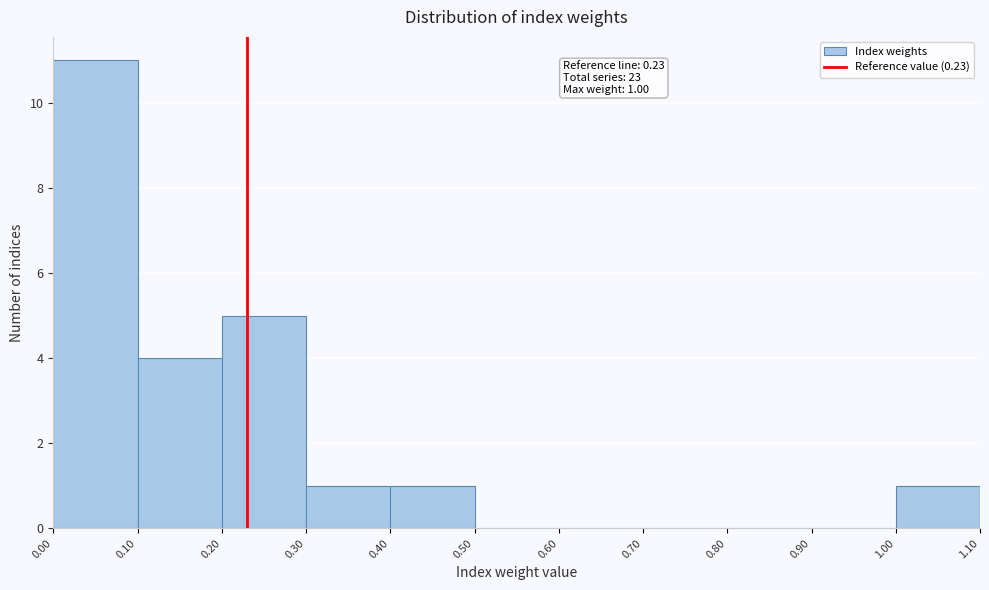

Which range on the x-axis has the tallest bar?

0.00 to 0.10